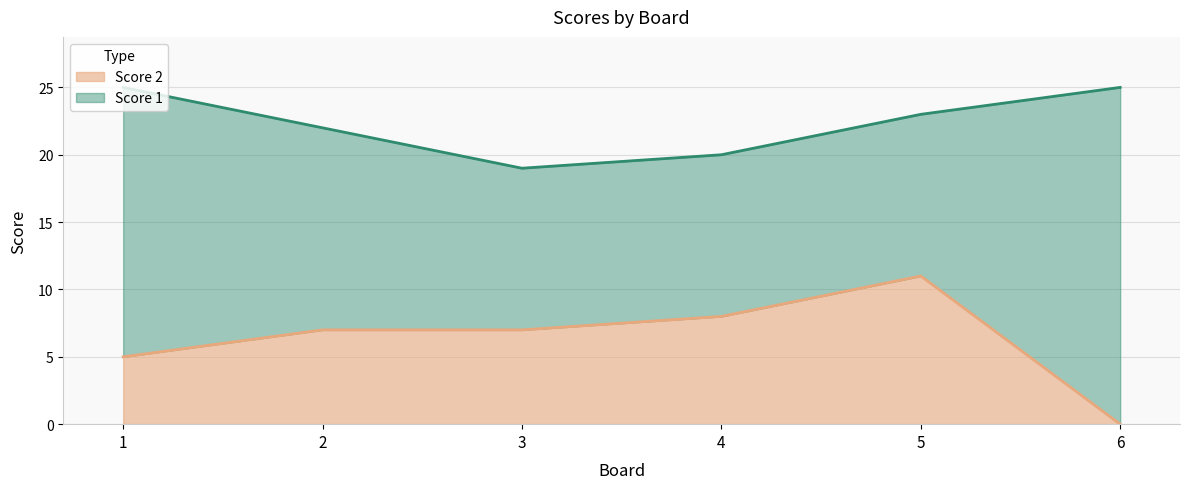

How many points are higher than both their immediate neighbors (excluding endpoints)?

1